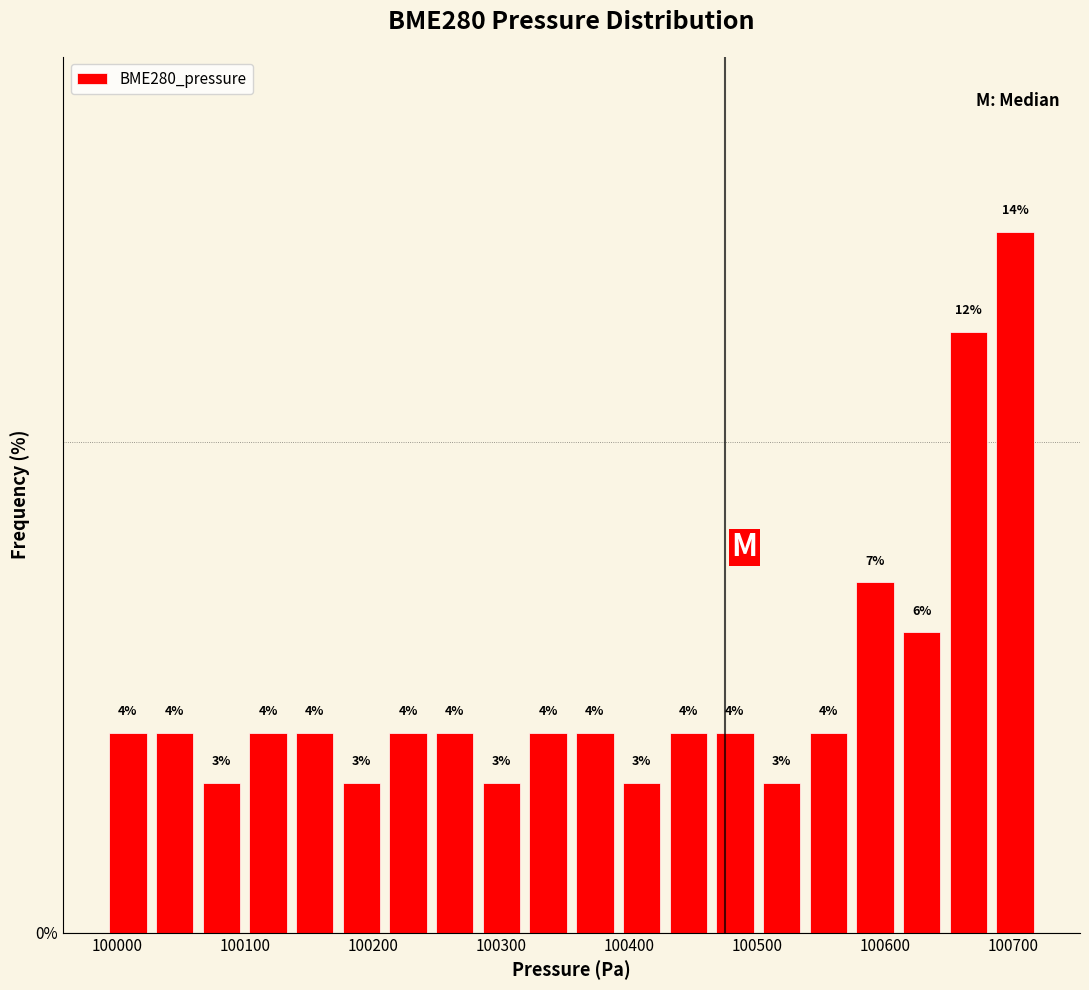

Around what value on the x-axis is the tallest bar? Give the approximate position of its centre, as read against the axis.

100700